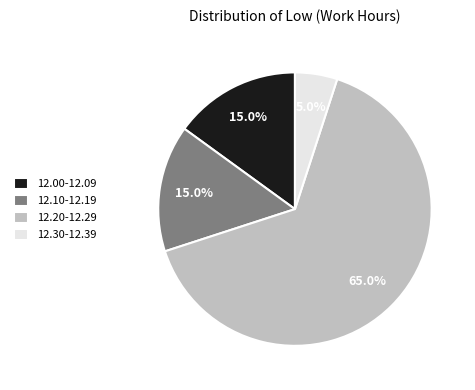

What is the ratio of the value at 12.20-12.29 to the value at 12.00-12.09?

4.3